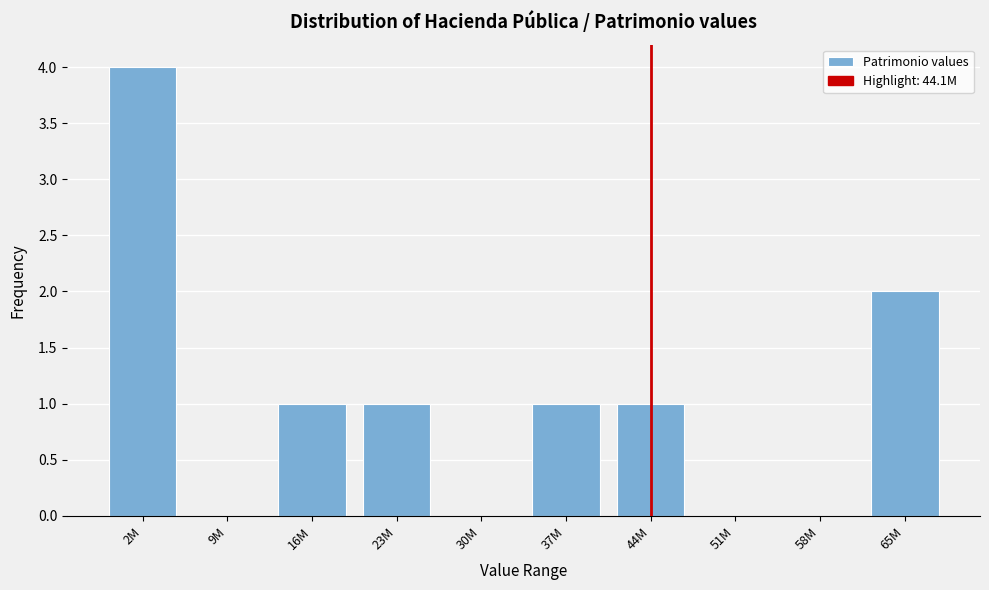

Reading right to left, transcribe all the data shown in this chart.

65M=2	58M=0	51M=0	44M=1	37M=1	30M=0	23M=1	16M=1	9M=0	2M=4